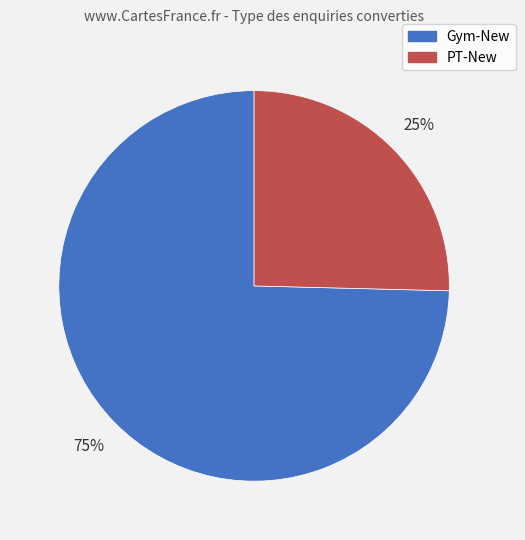

What is the ratio of the value at PT-New to the value at Gym-New?

0.3